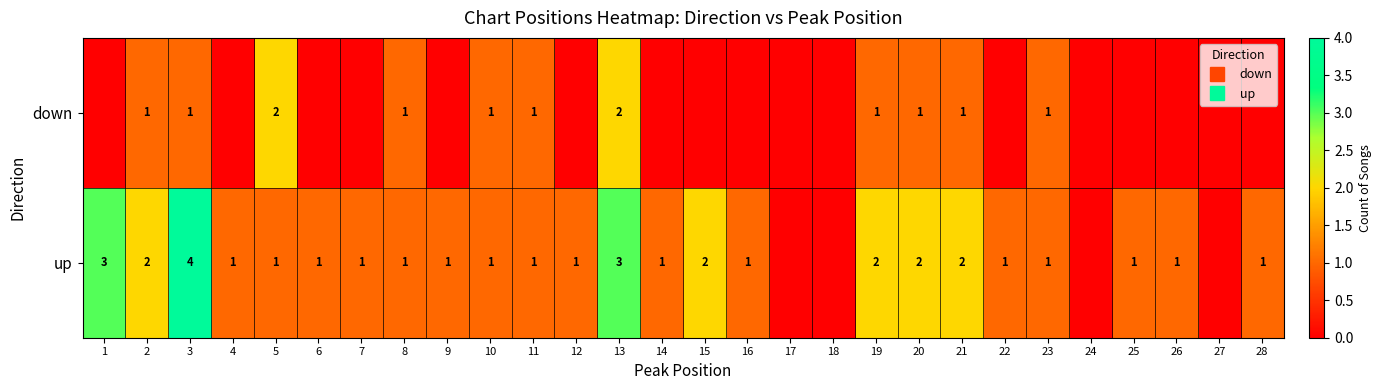

What is the difference between the maximum and minimum values in the down series?

2